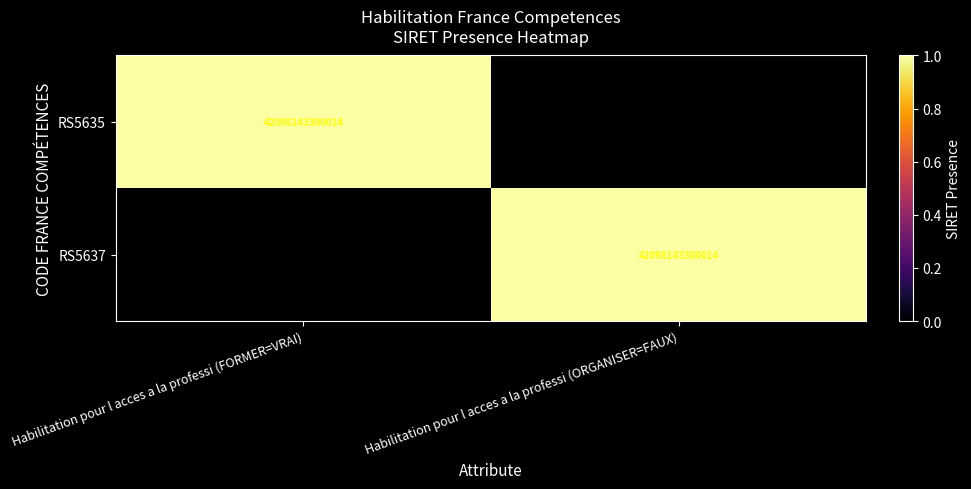

The value of RS5637 at Habilitation pour l acces a la professi (ORGANISER=FAUX) is 20484547525425. True or false?

False